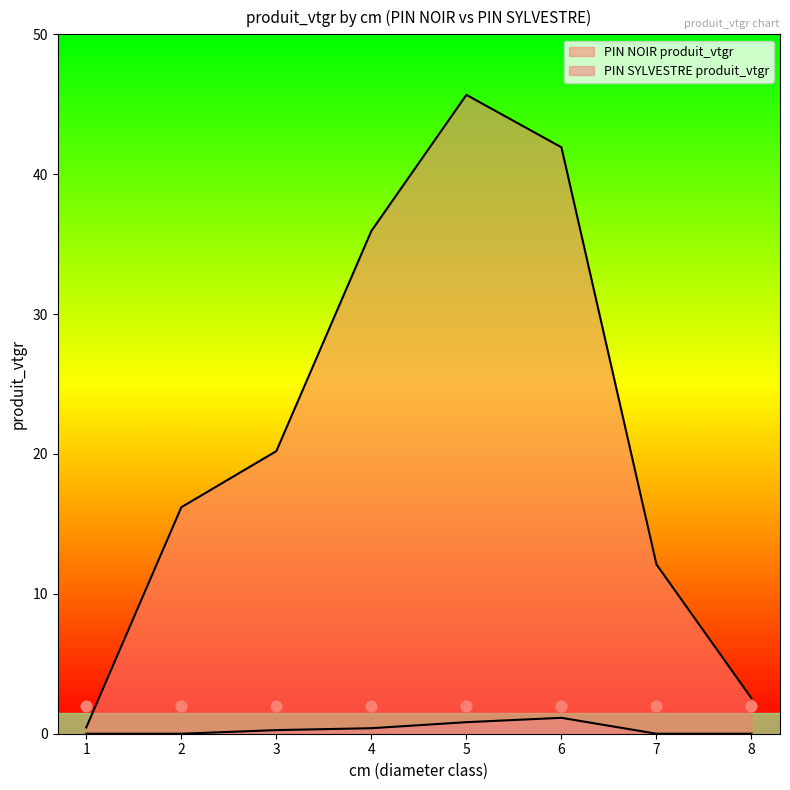

Which series has the widest spread of Y values?

PIN NOIR produit_vtgr